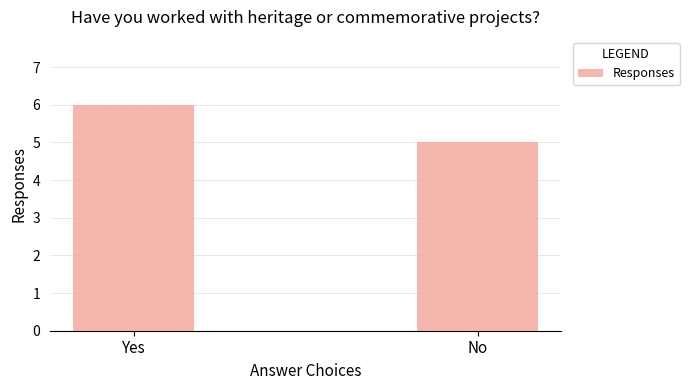

Reading left to right, what are all the values shown in this chart?

Yes=6	No=5